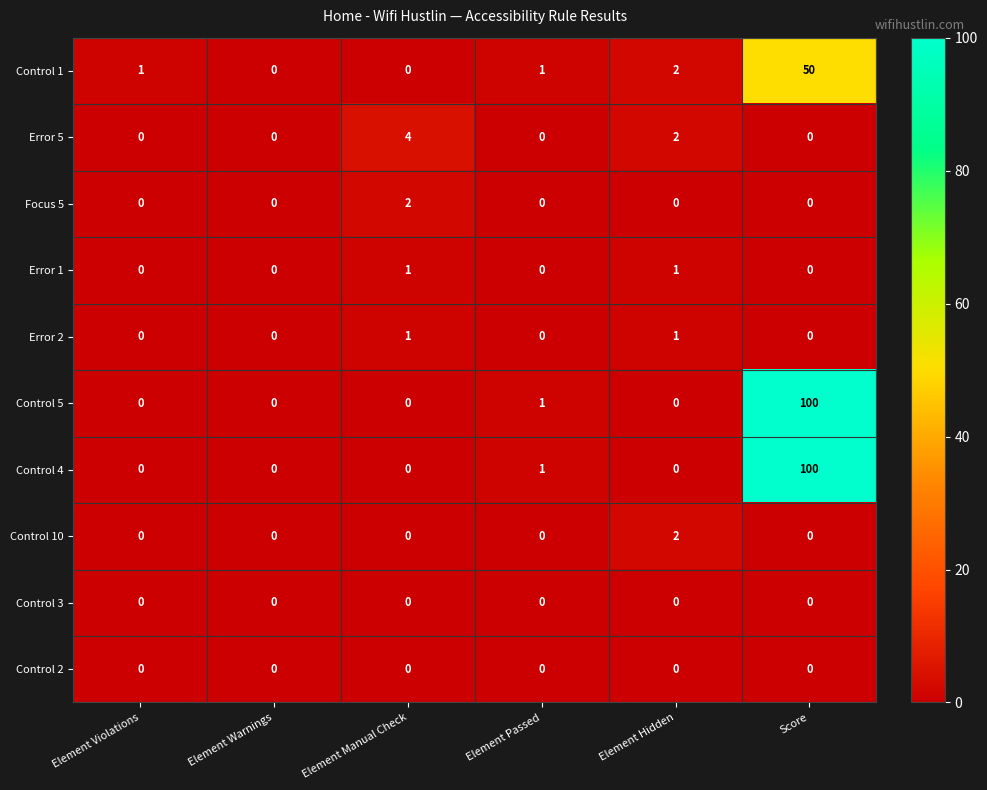

The Control 3 series shows 0 at Element Manual Check. True or false?

True